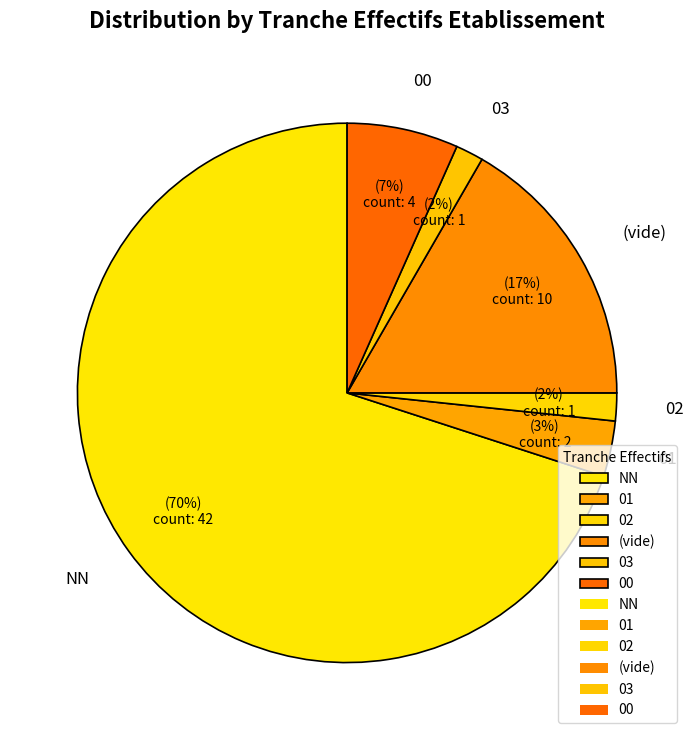

Combined, do 01 and NN account for over 50%?

Yes